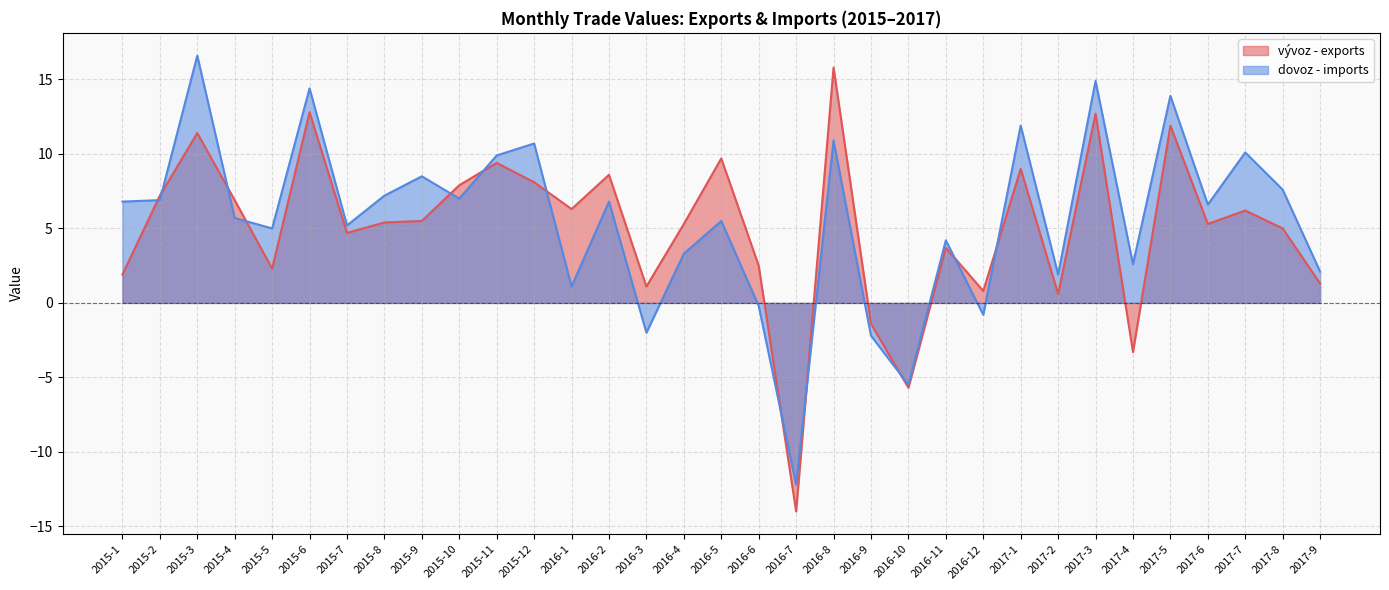

At which category does vývoz - exports reach its first local valley?

2015-5